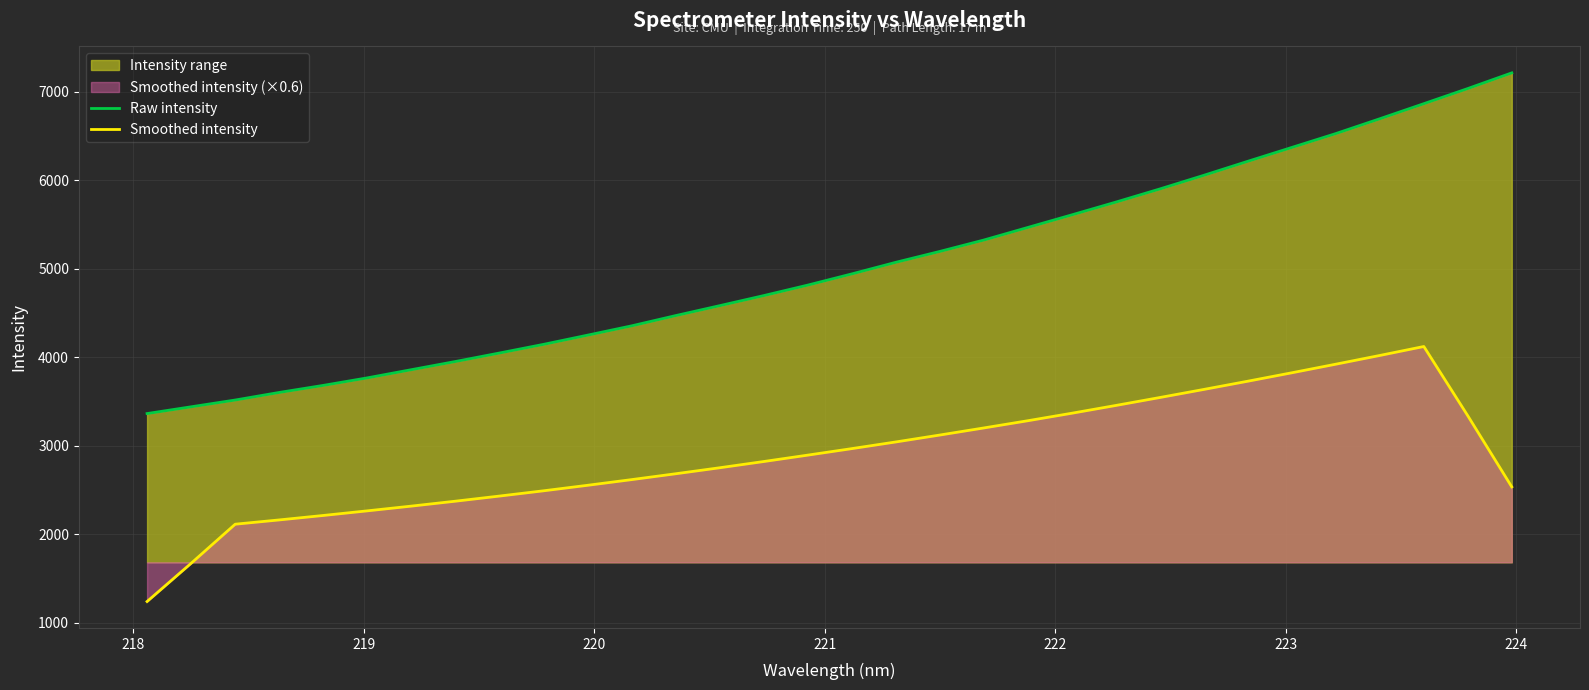

What is the minimum value shown in the chart?

1237.6